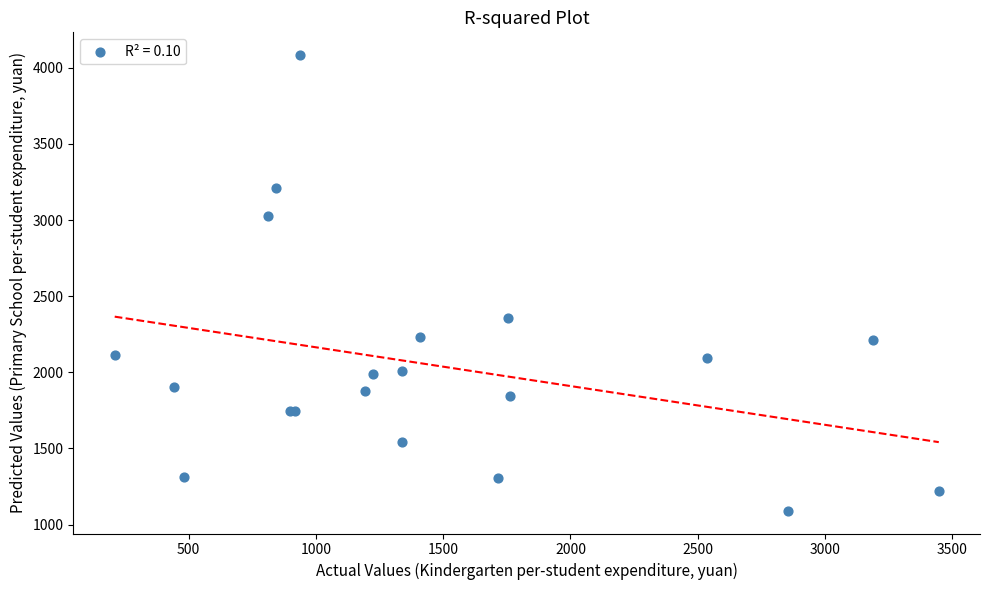

What Y value in the scatter plot is closest to 2587?

2354.0